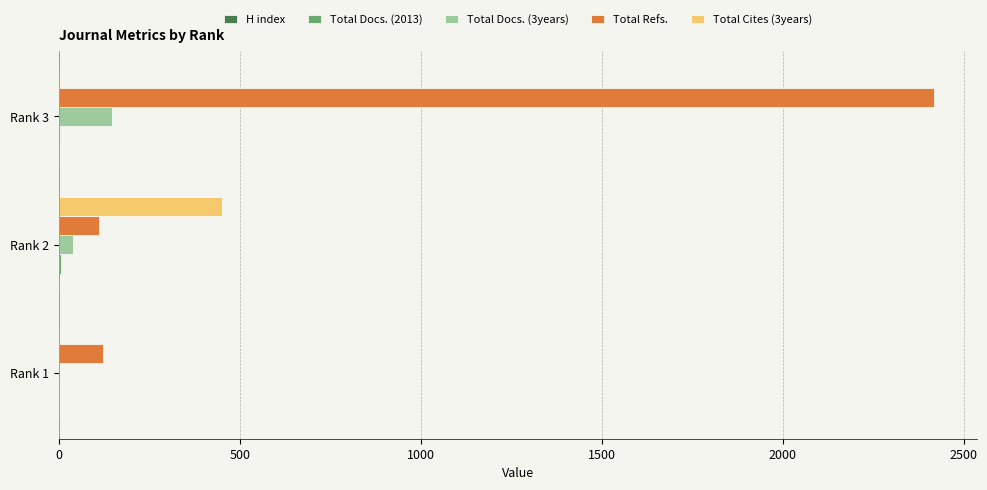

How many series are shown in this chart?

4